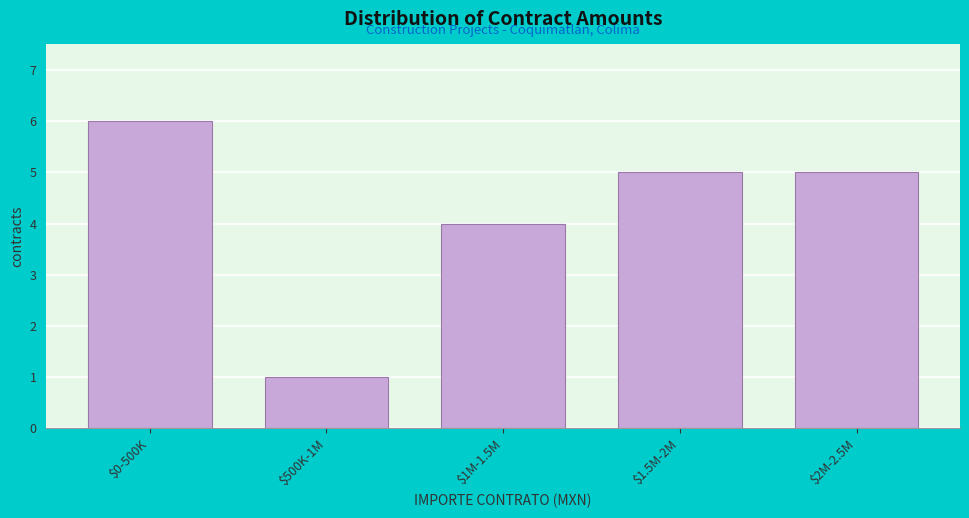

Reading left to right, list all the values displayed in this chart.

6	1	4	5	5